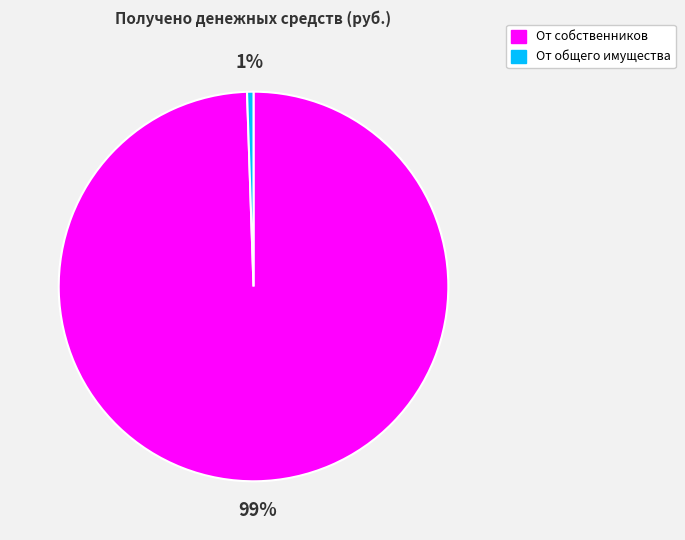

To the nearest percent, what is the average slice percentage?

50%